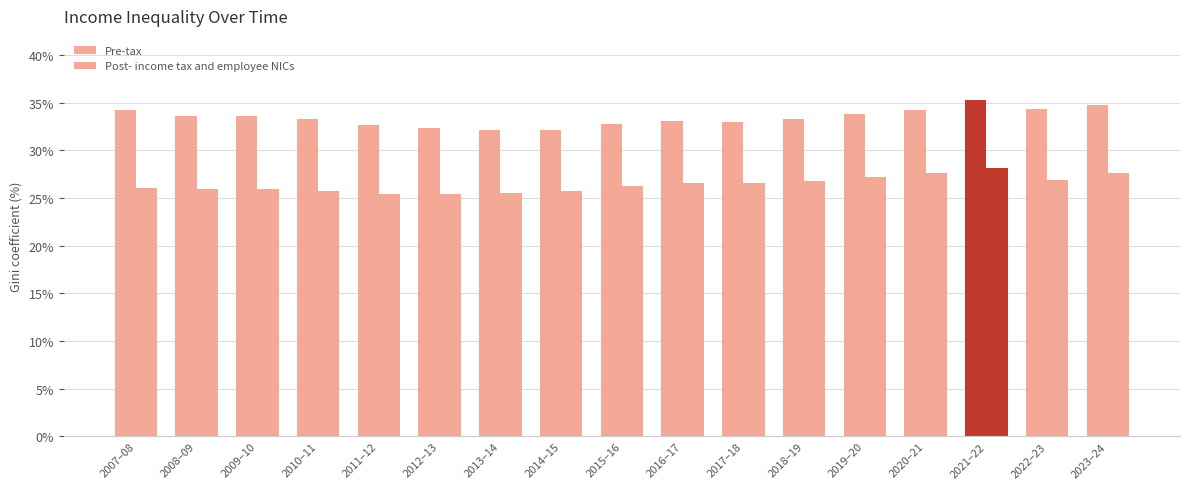

At how many categories does at least one series exceed 34?

5